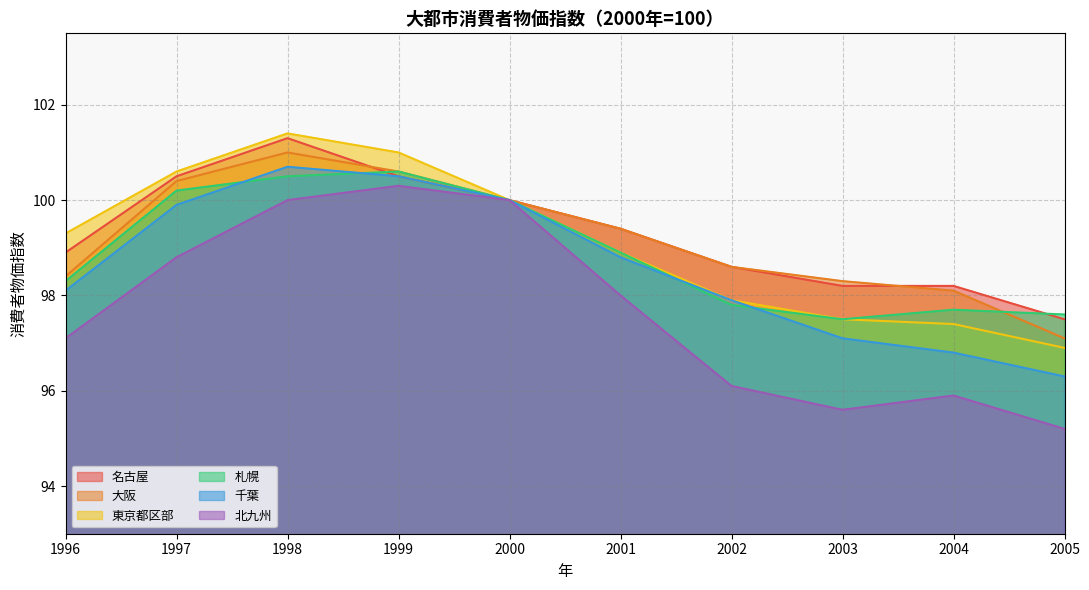

How many data points in 東京都区部 are less than 99?

5